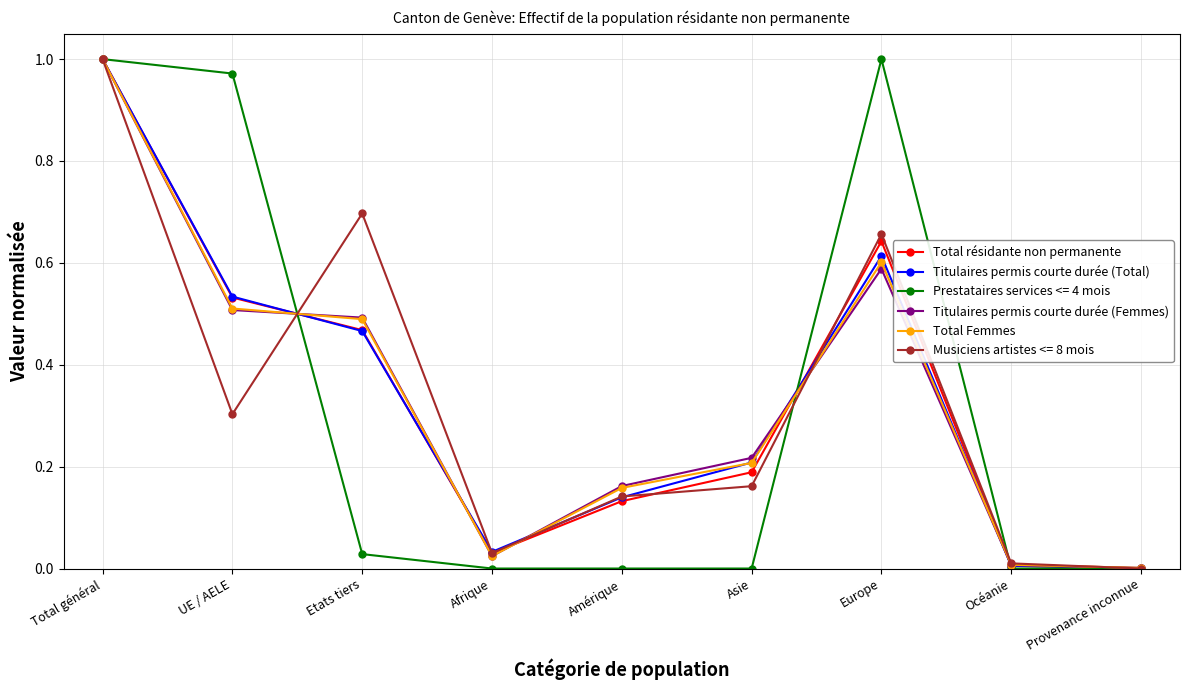

What is the label of the 8th point from the left?

Océanie